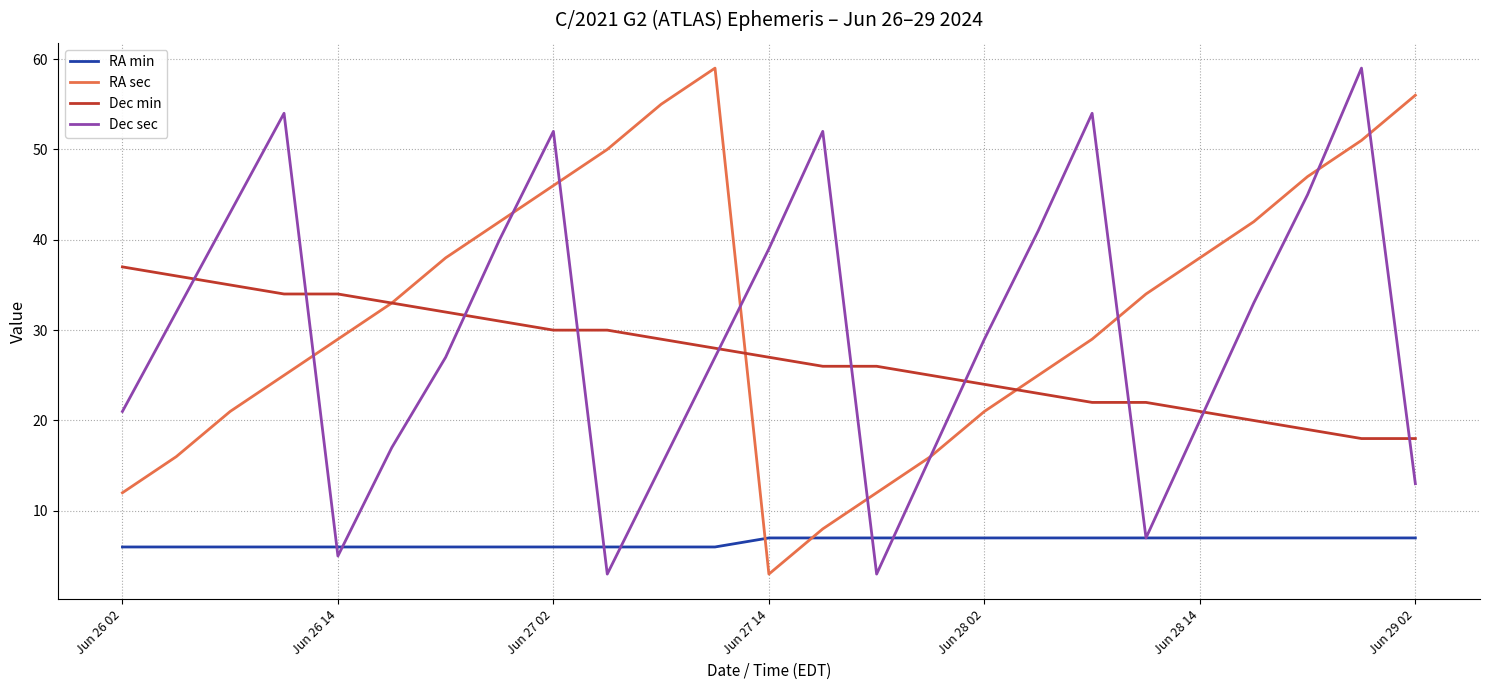

What is the minimum value for RA min?

6